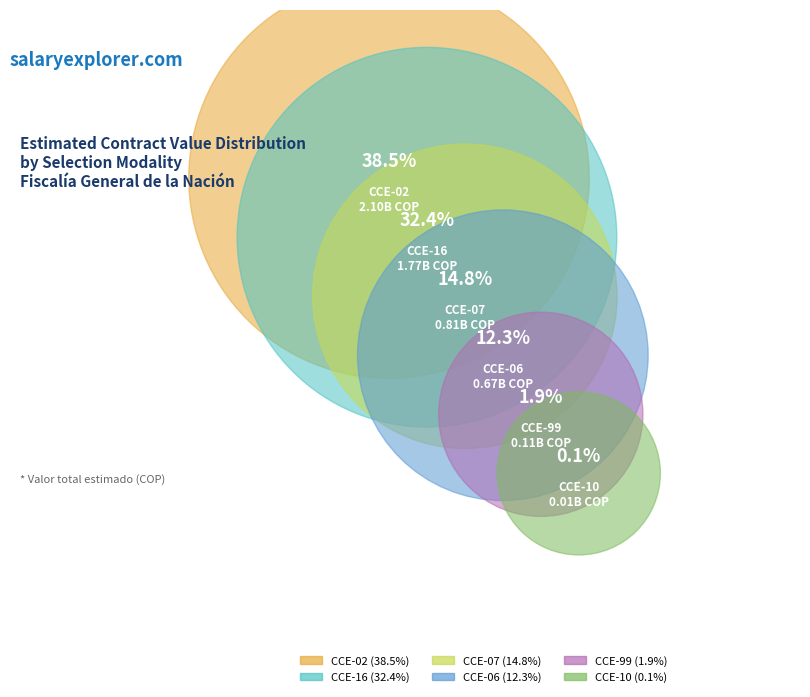

The CCE-06 slice represents 12% of the pie. True or false?

True